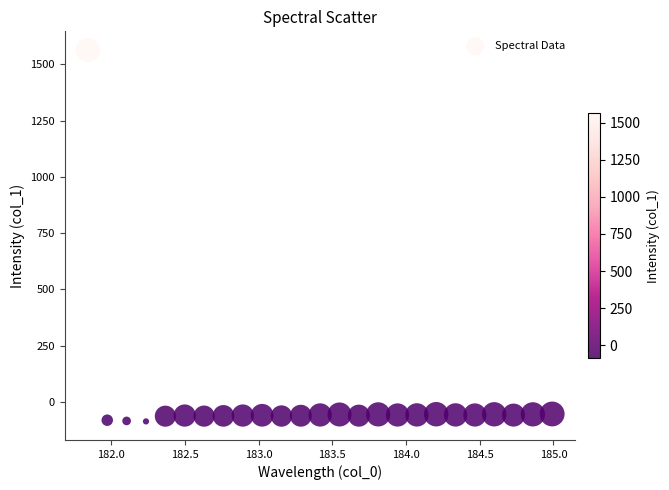

What is the range of X values (max minus min)?

3.1